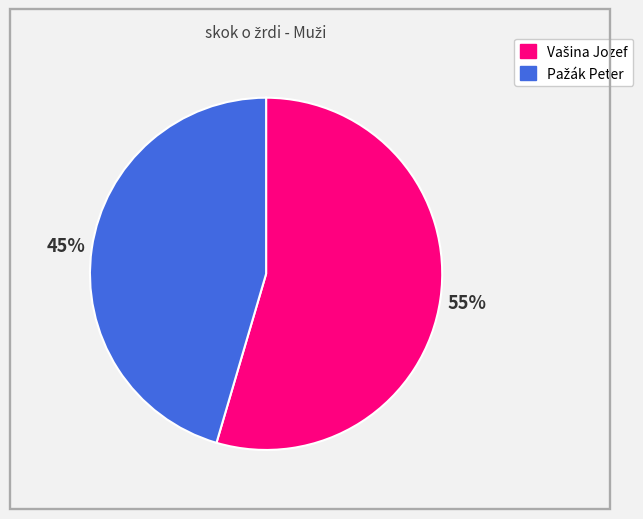

To the nearest percent, what is the average slice percentage?

50%